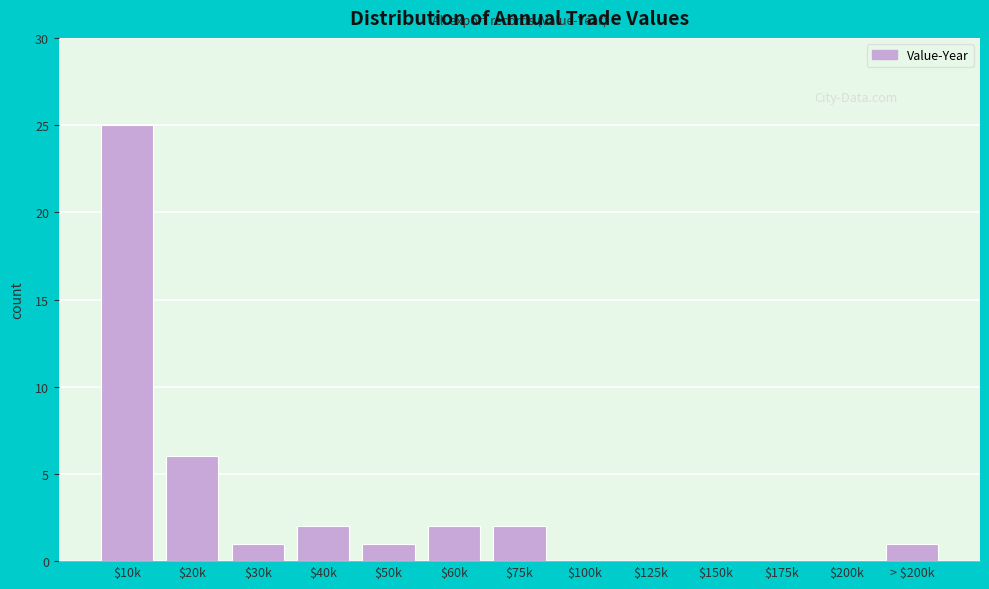

What is the maximum value shown in the chart?

25